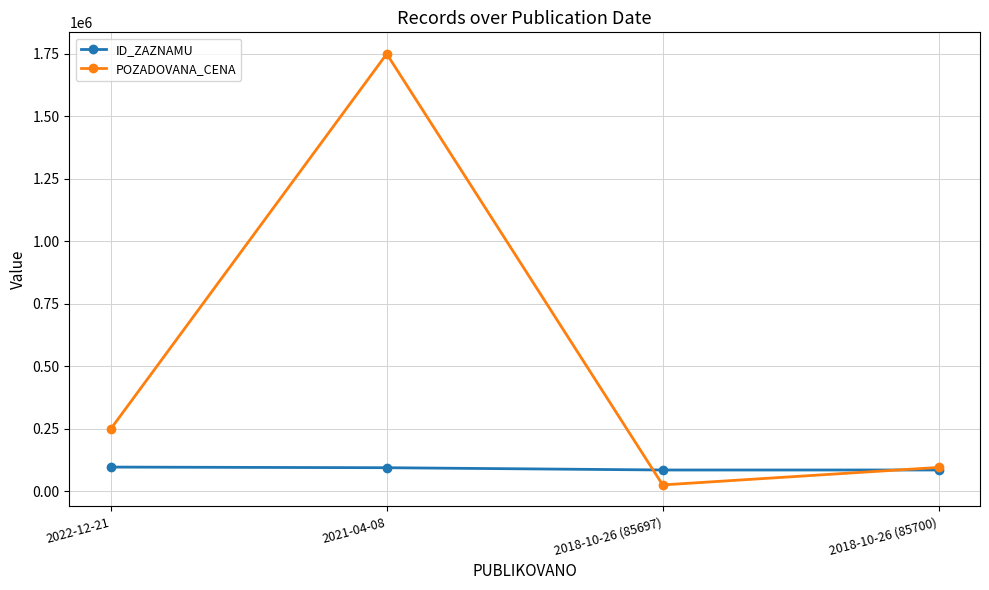

What is the greatest value displayed?

1750000